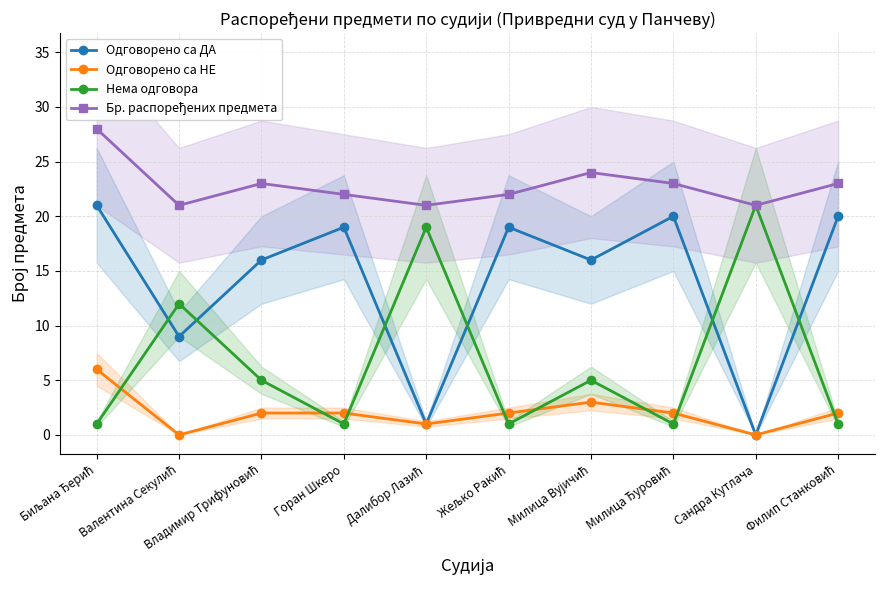

List the series in order of their peak value, lowest first.

Одговорено са НЕ, Одговорено са ДА, Нема одговора, Бр. распоређених предмета